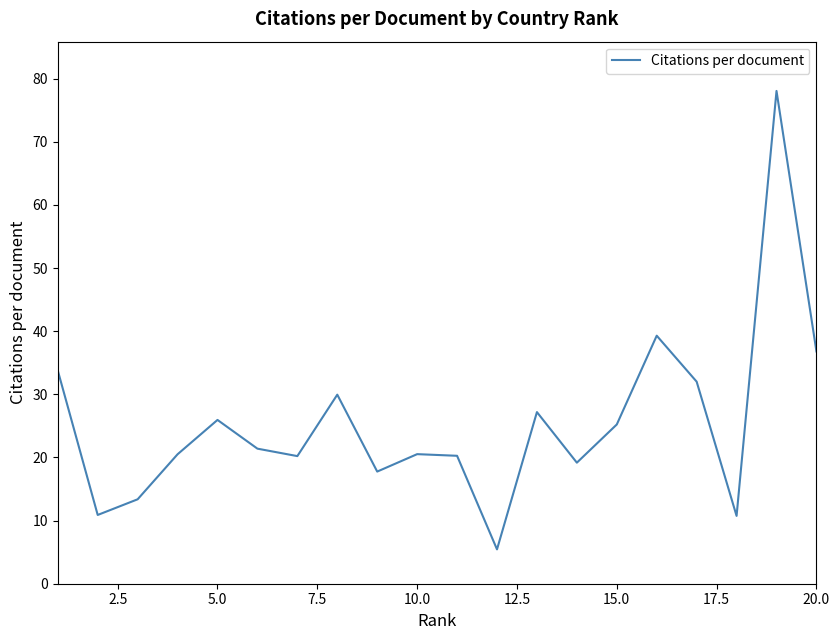

Count the number of data series in this chart.

1